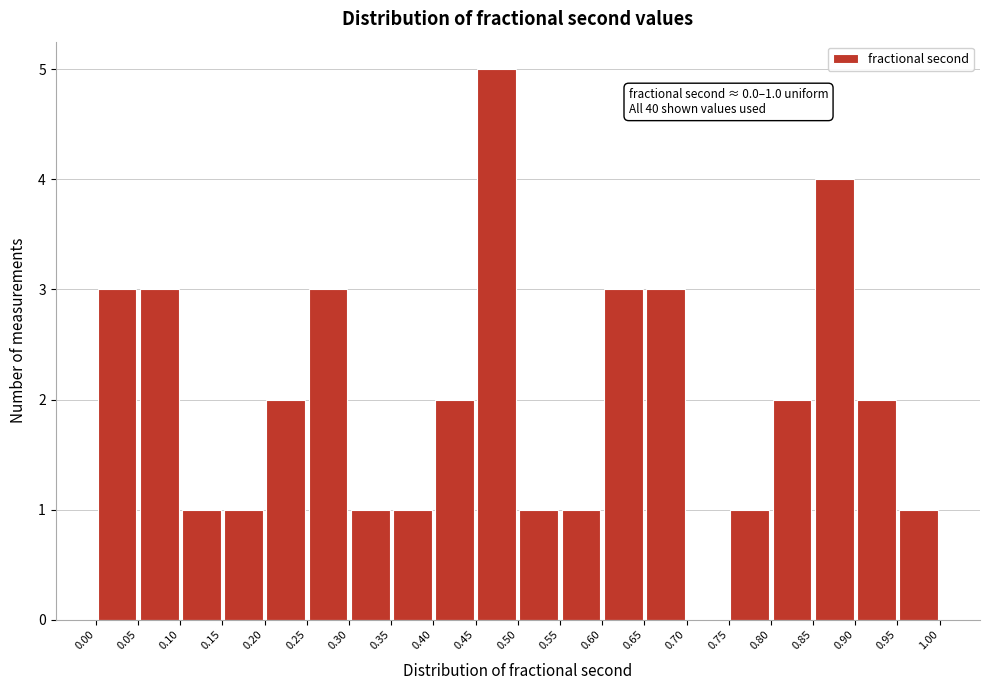

Which range on the x-axis has the tallest bar?

0.45 to 0.50